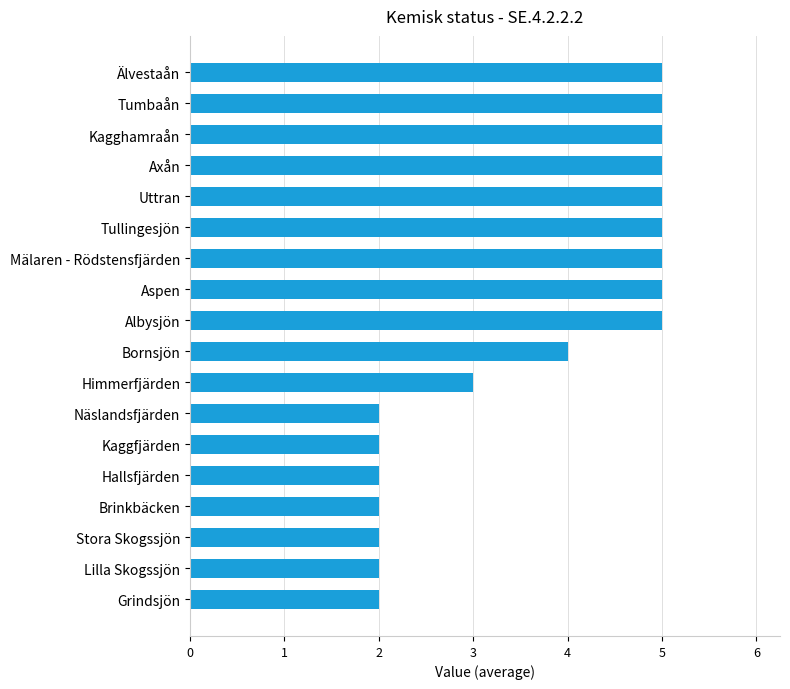

Approximately how many times larger is the value at Axån compared to Älvestaån?

1.0